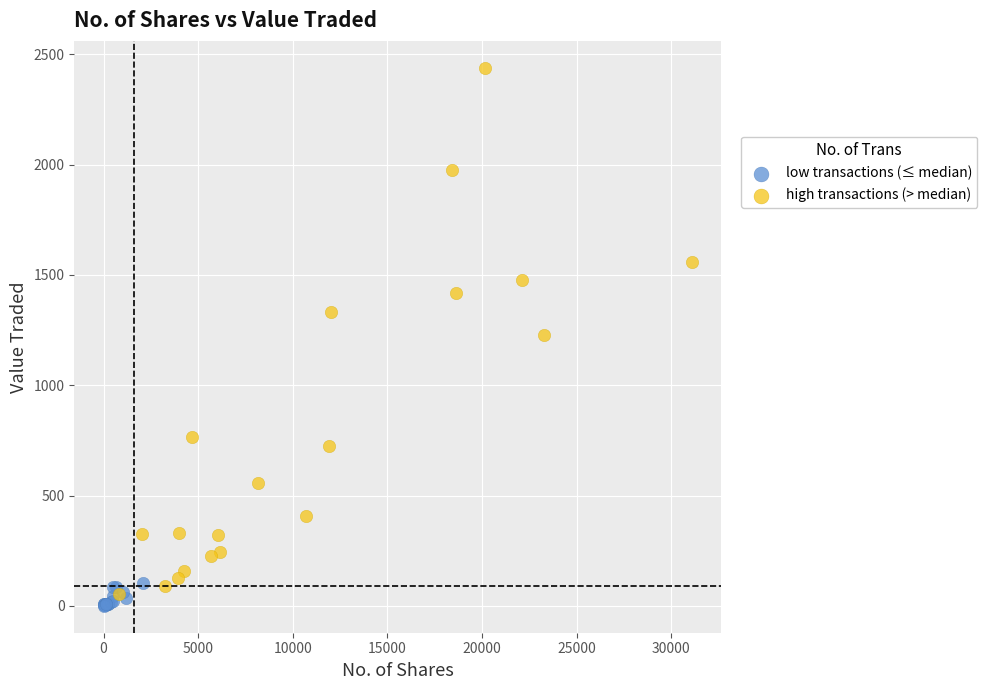

Which series reaches the maximum Y coordinate?

high transactions (> median)